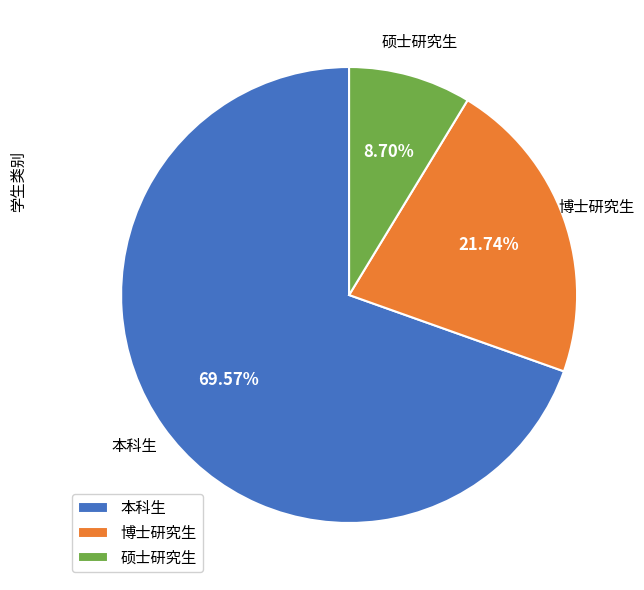

Count the number of slices in the pie.

3